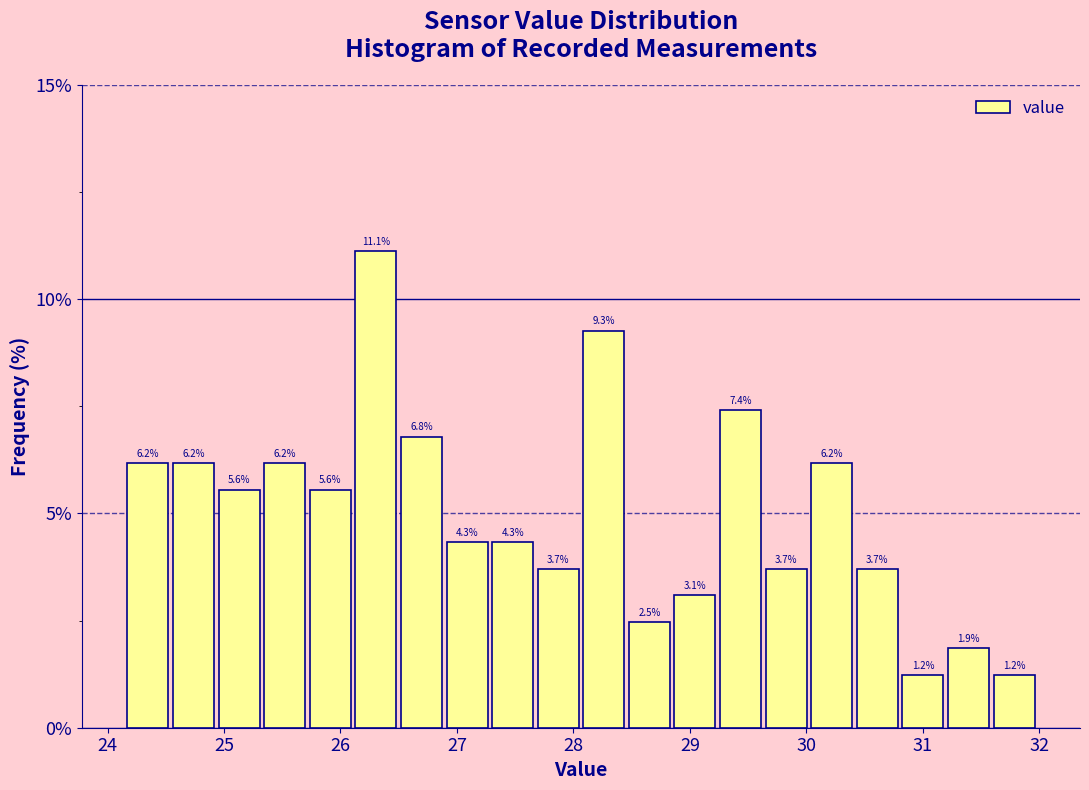

Read against the x-axis, roughly where is the centre of the tallest bar?

26.3